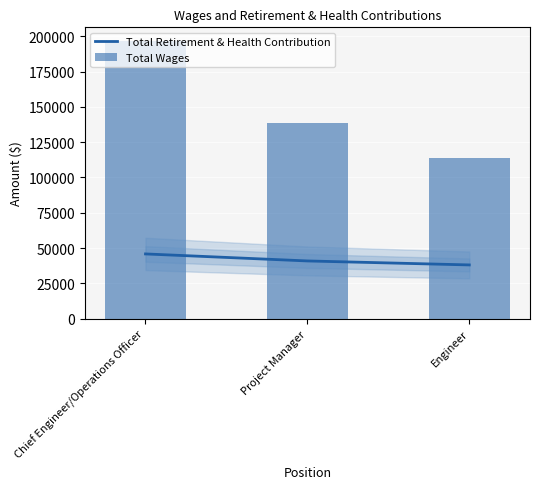

What is the lowest value of the Total Retirement & Health Contribution series?

38052